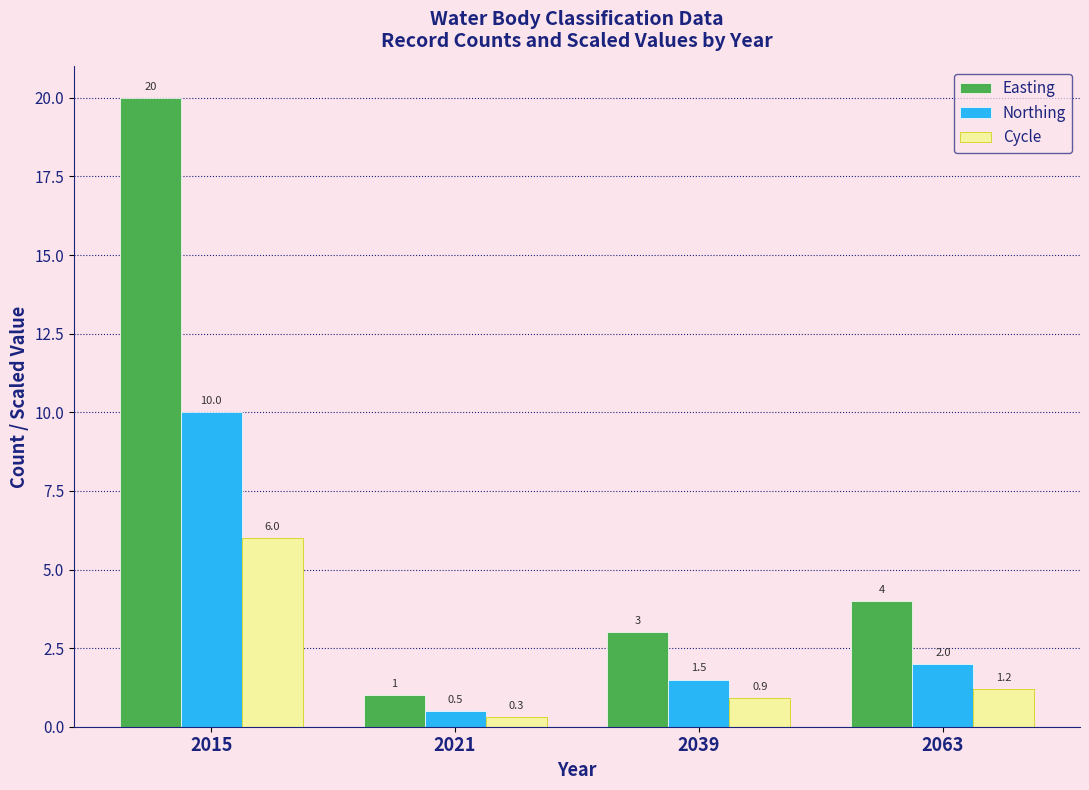

What is the approximate value of Northing at 2063?

2.0